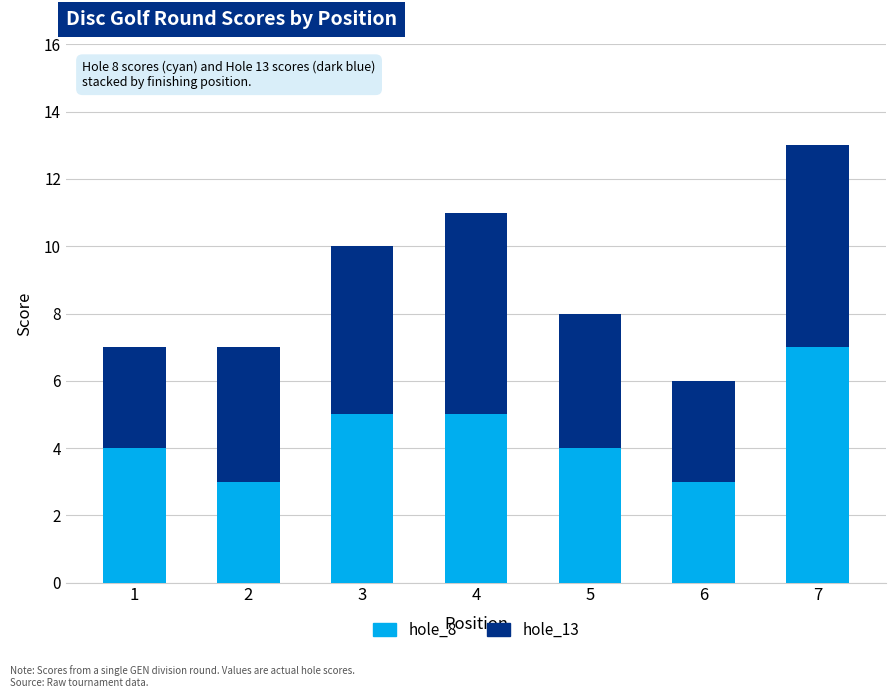

What is the highest value of the hole_8 series?

7